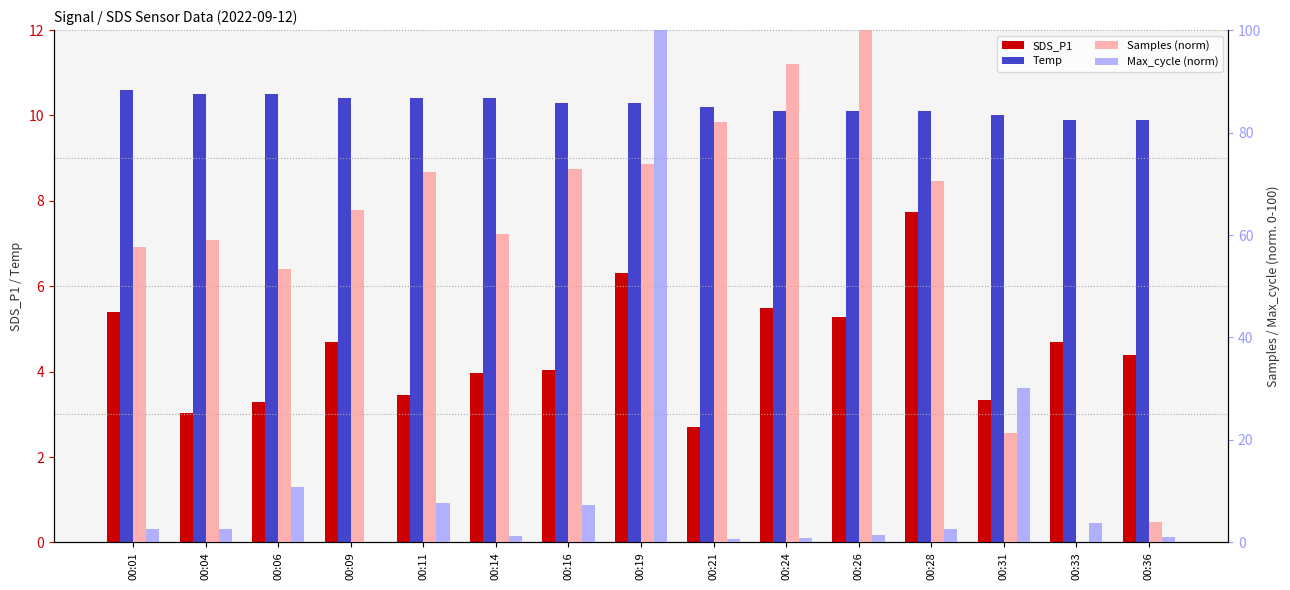

What is the spread (max minus min) of values at 00:06?

50.1